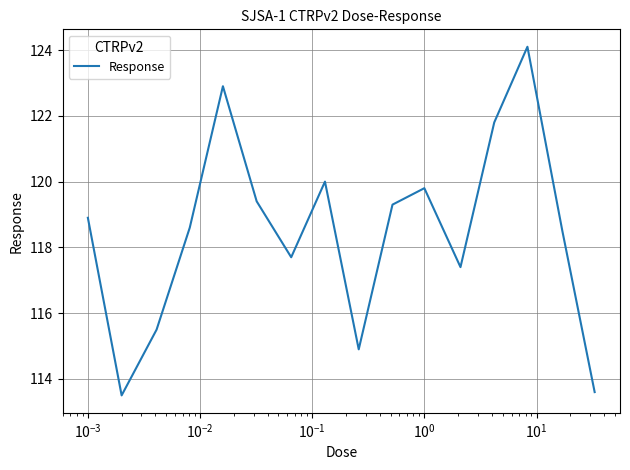

What is the maximum value shown in the chart?

124.1